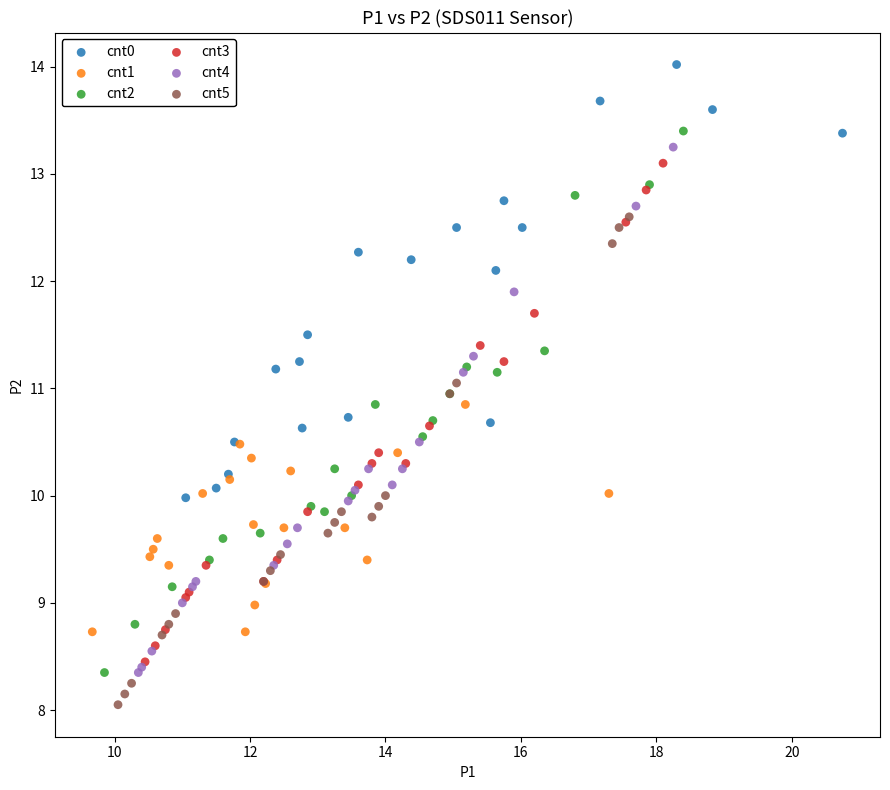

What are all the series names shown in the legend?

cnt0, cnt1, cnt2, cnt3, cnt4, cnt5